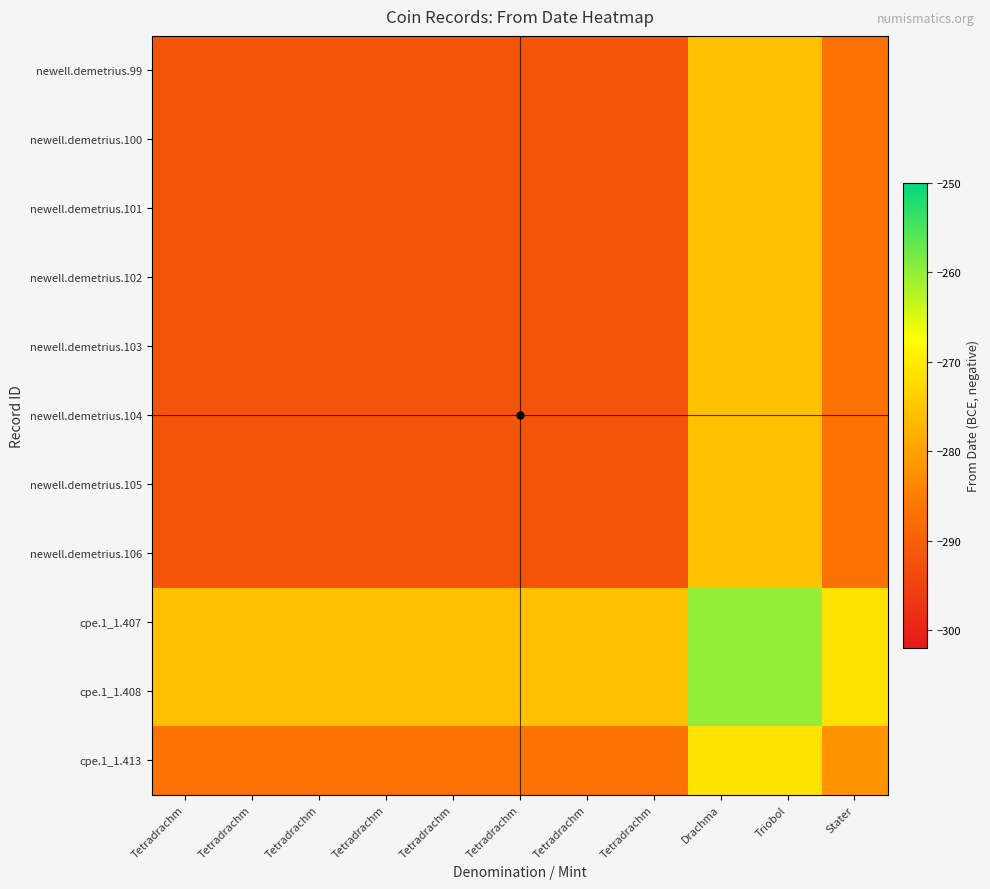

What is the spread (max minus min) of values at Tetradrachm?

16